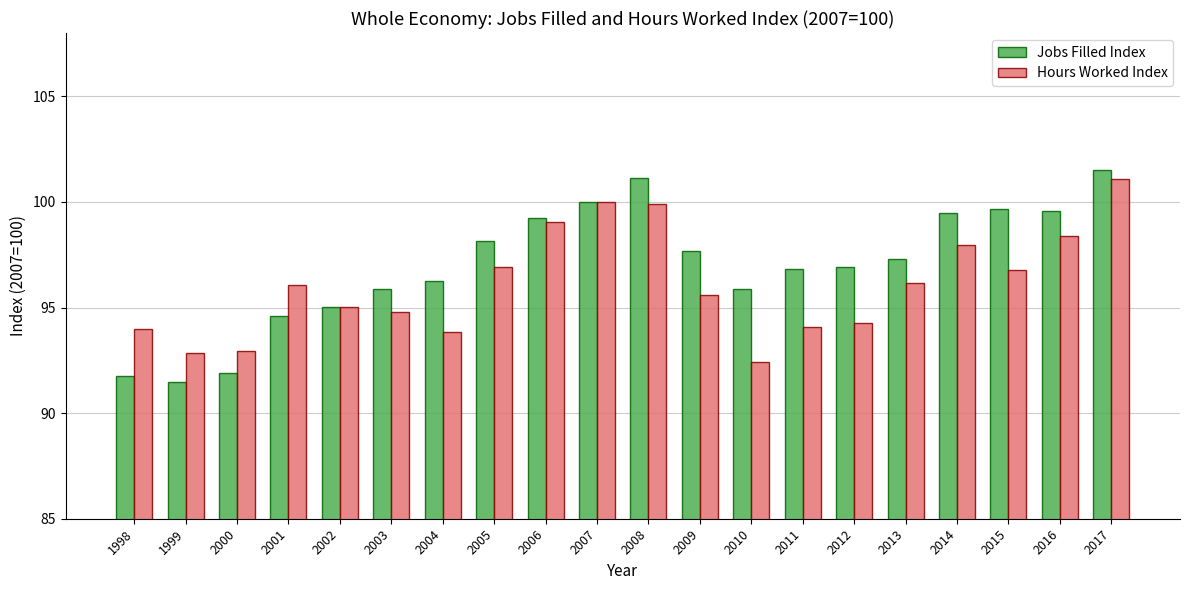

What is the sum of all Jobs Filled Index values?

1940.3